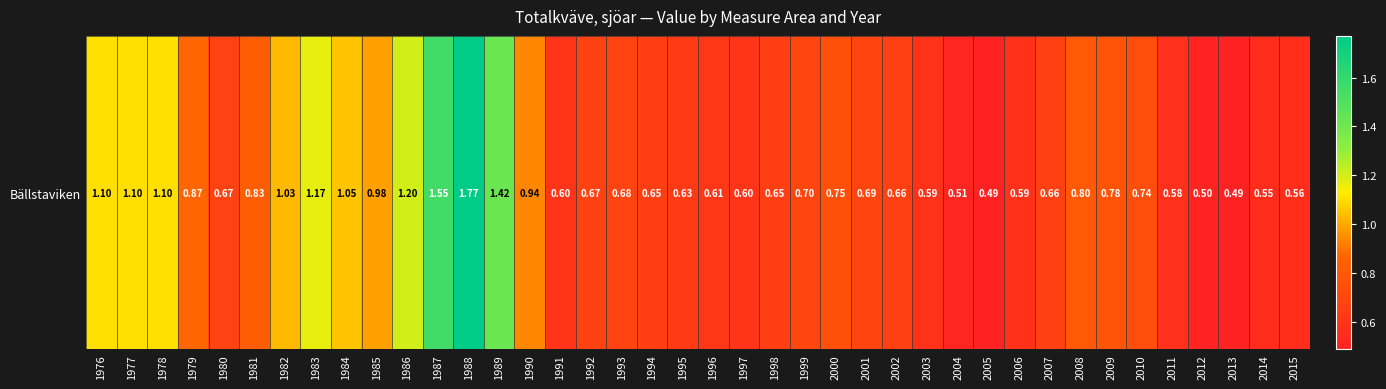

Which has a higher value, 2015 or 1978?

1978